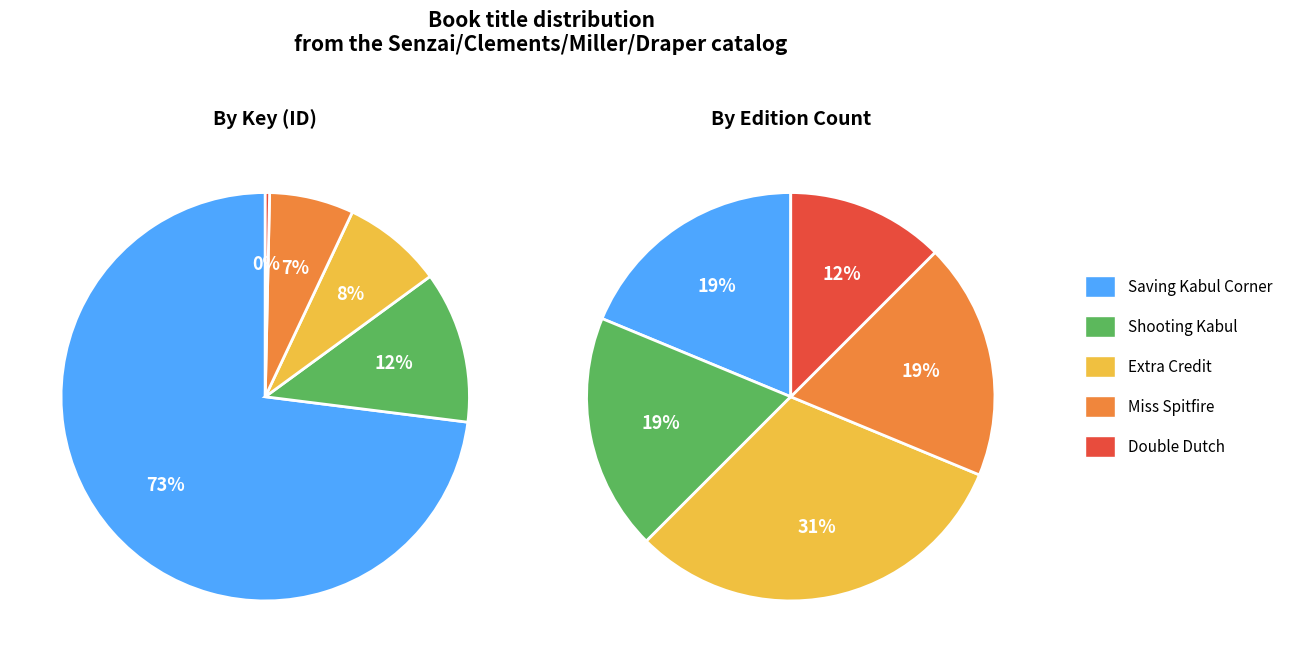

True or false: Miss Spitfire accounts for 7% of the total.

True